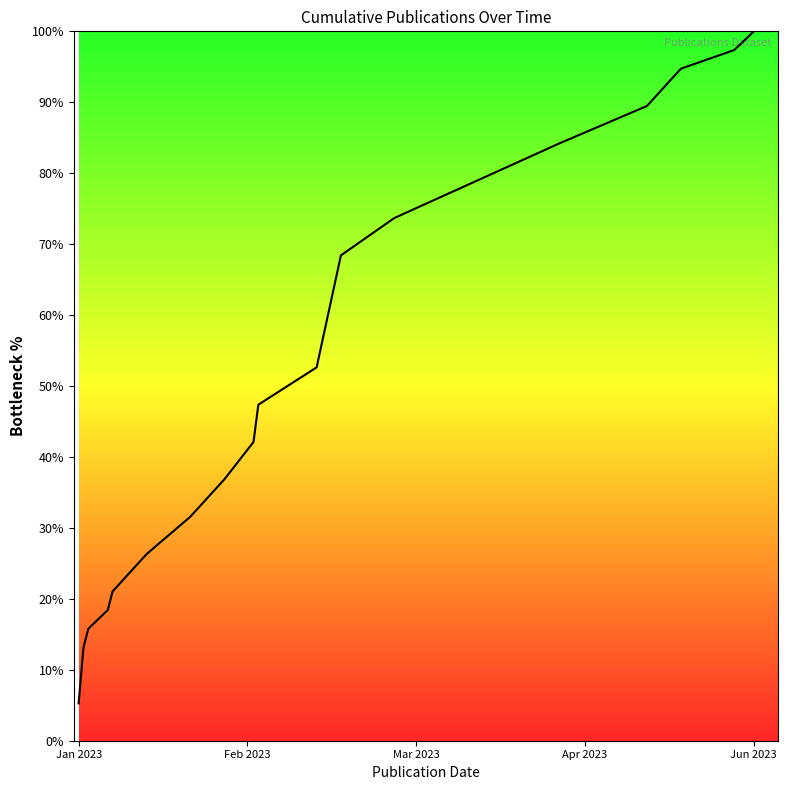

What is the maximum value shown in the chart?

100.0